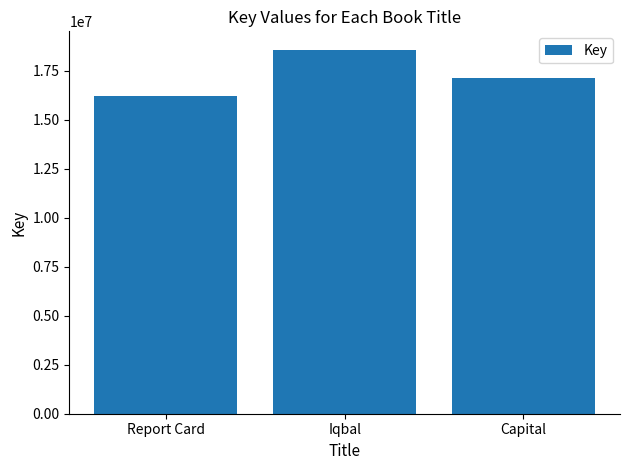

The chart shows a value of 5588064 at Report Card. True or false?

False